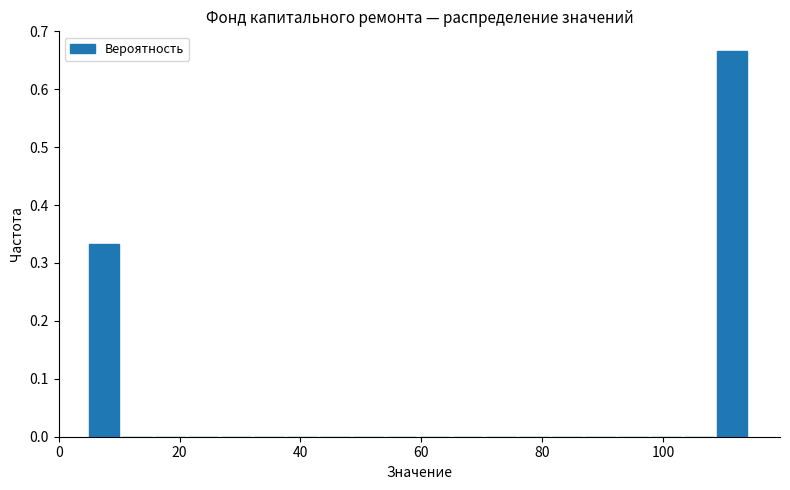

Around what value on the x-axis is the tallest bar? Give the approximate position of its centre, as read against the axis.

112